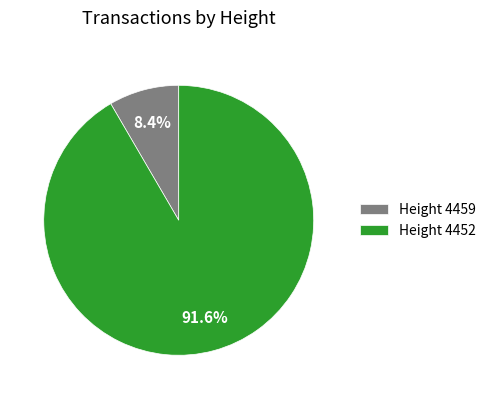

What portion of the pie excludes Height 4459?

91.6%